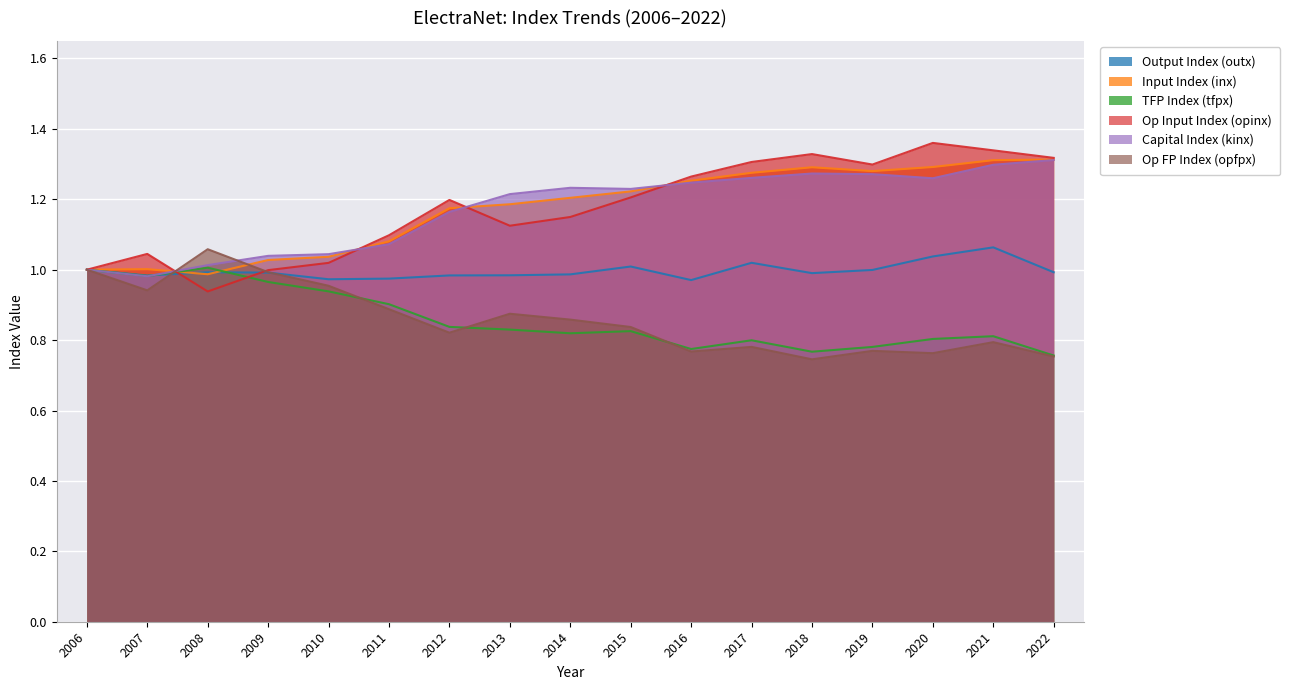

At which category does tfpx reach its first local peak?

2008